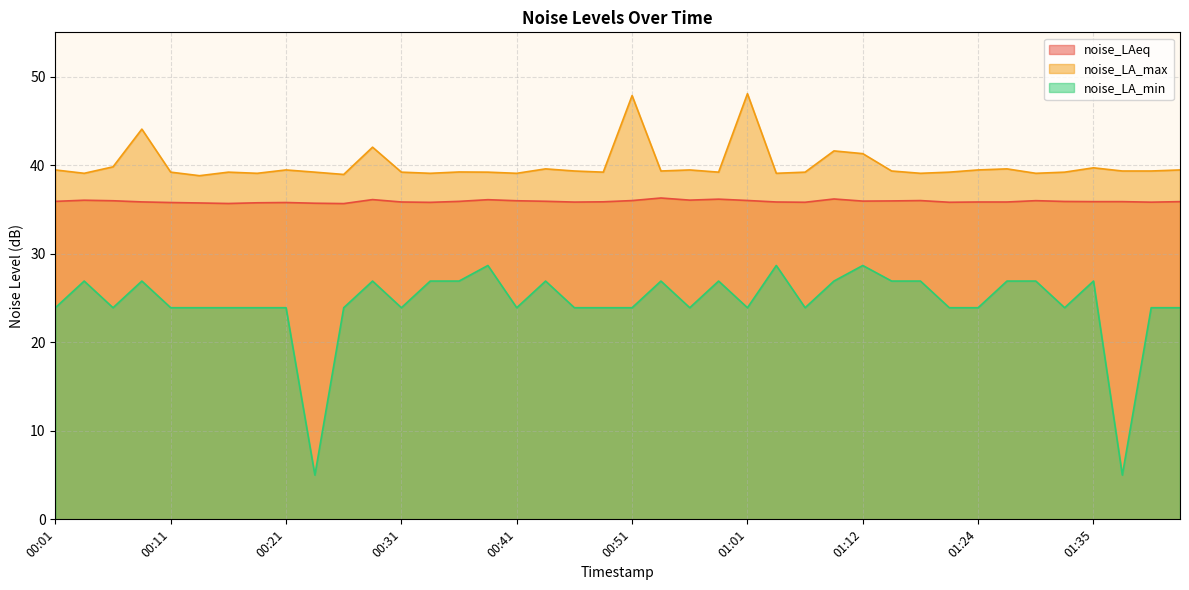

Does the chart display data point markers on the line(s)?

No